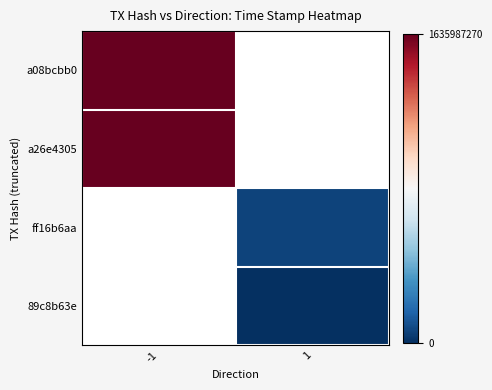

Rank the series at -1 from lowest to highest value.

a26e4305, ff16b6aa, 89c8b63e, a08bcbb0